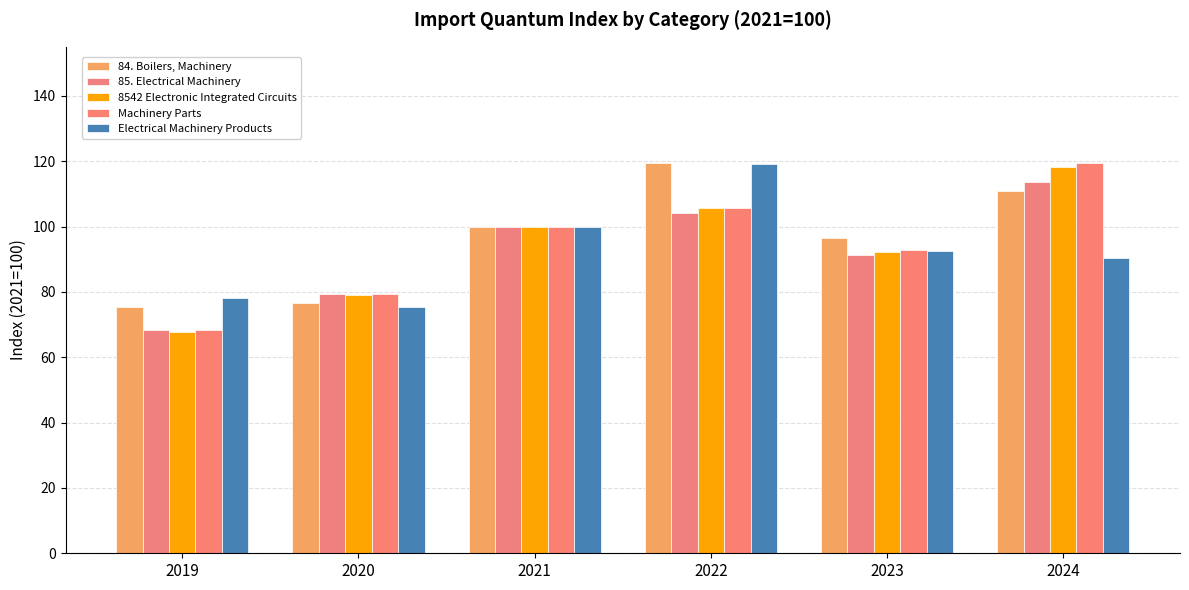

How many data points in Electrical Machinery Products are less than 92?

3